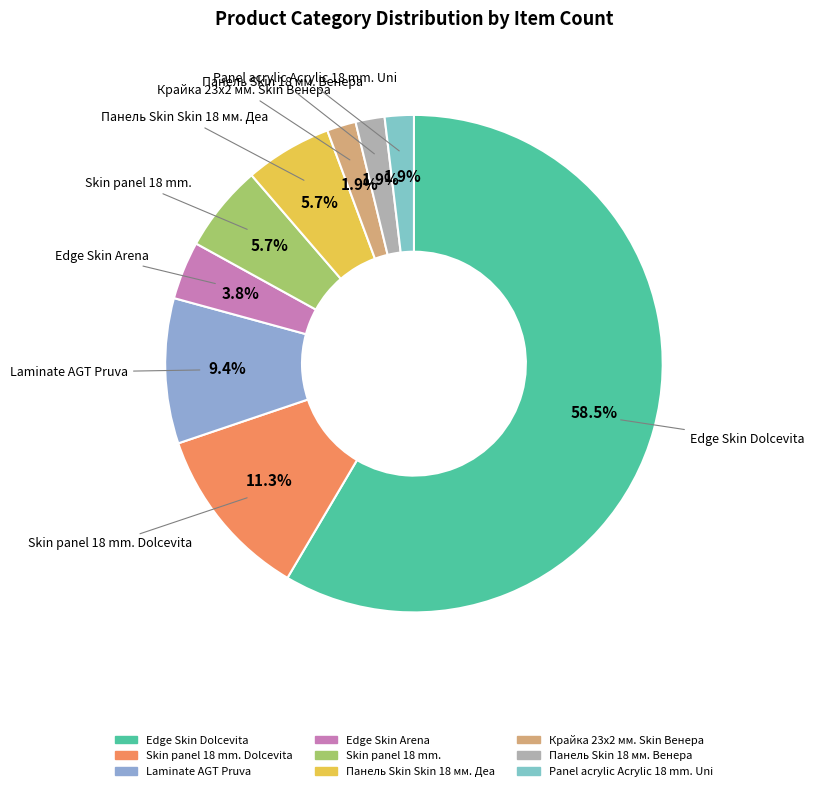

Which slice is the smallest?

Крайка 23x2 мм. Skin Венера